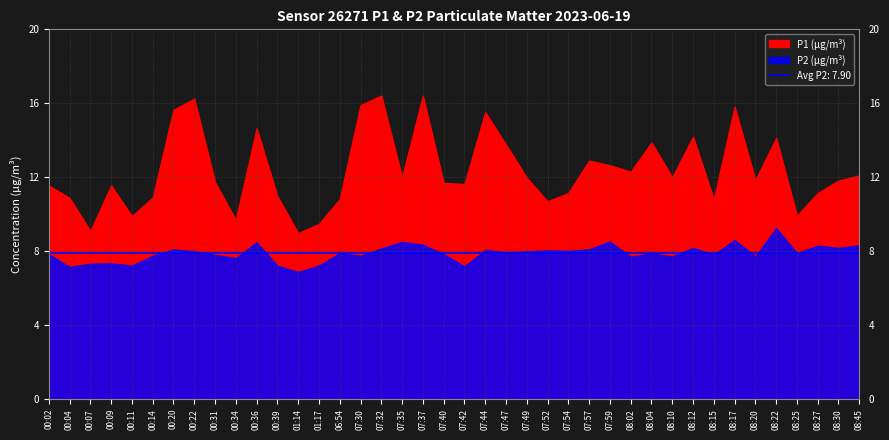

Is it true that P1 (µg/m³) equals 12.0 at 08:10?

True